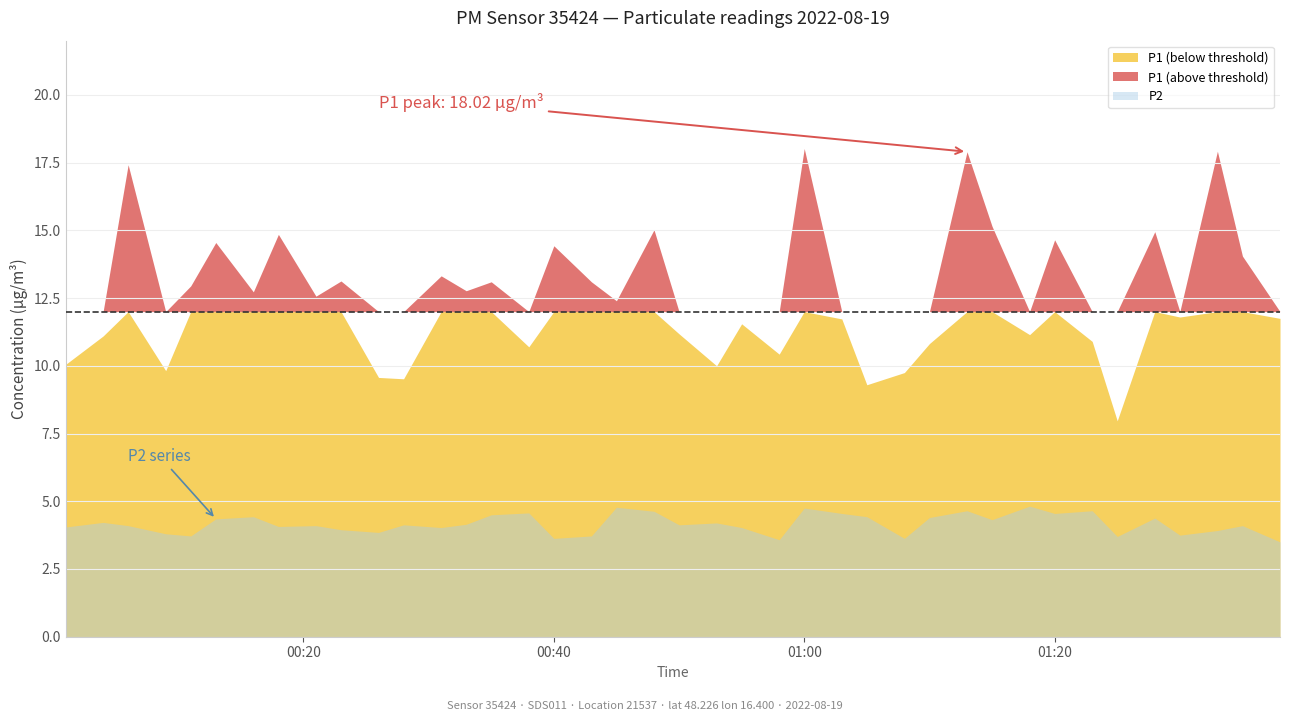

How many values in the P1 series exceed 12?

21